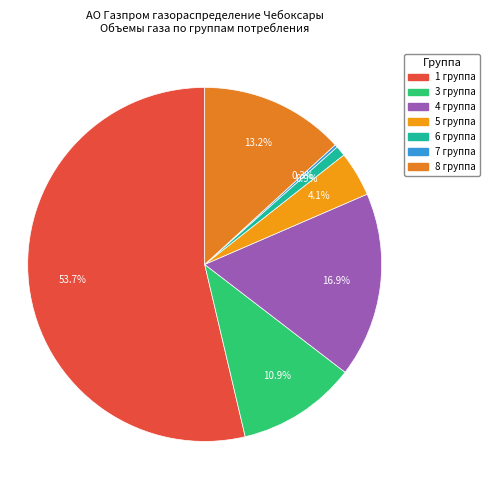

Does 1 группа represent more than half of the total?

Yes